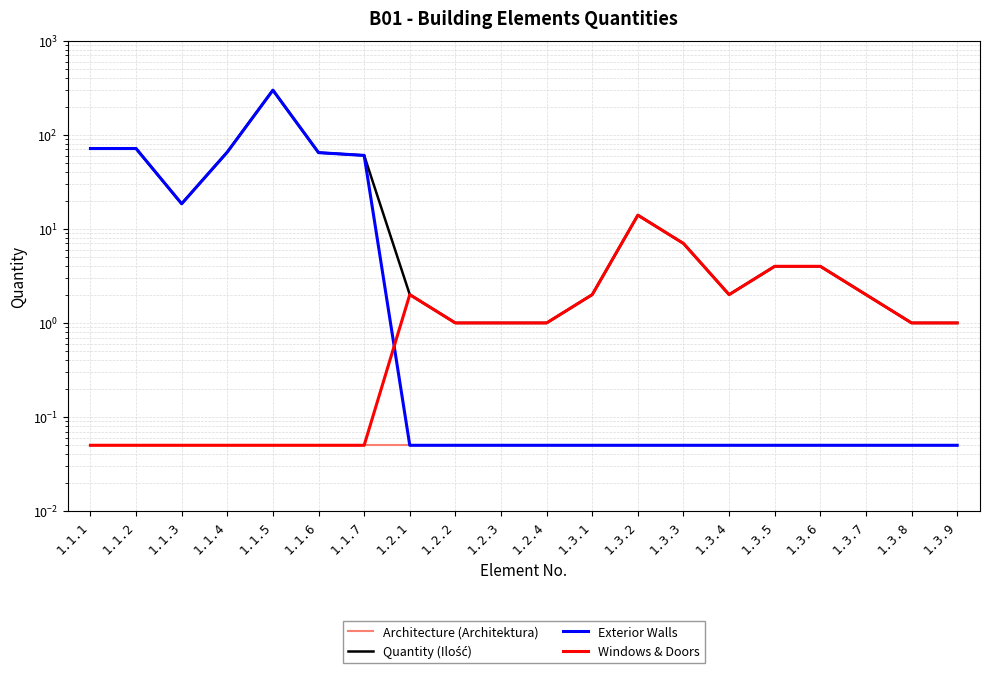

True or false: Exterior Walls and Windows & Doors intersect in this chart.

True